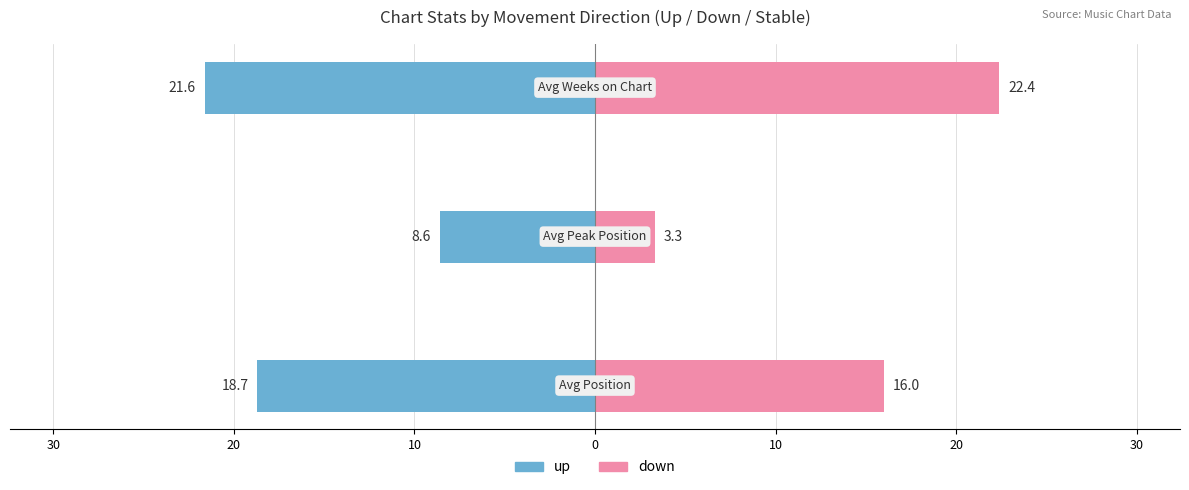

What is the value of the down bar at the 3rd from the left?

22.4